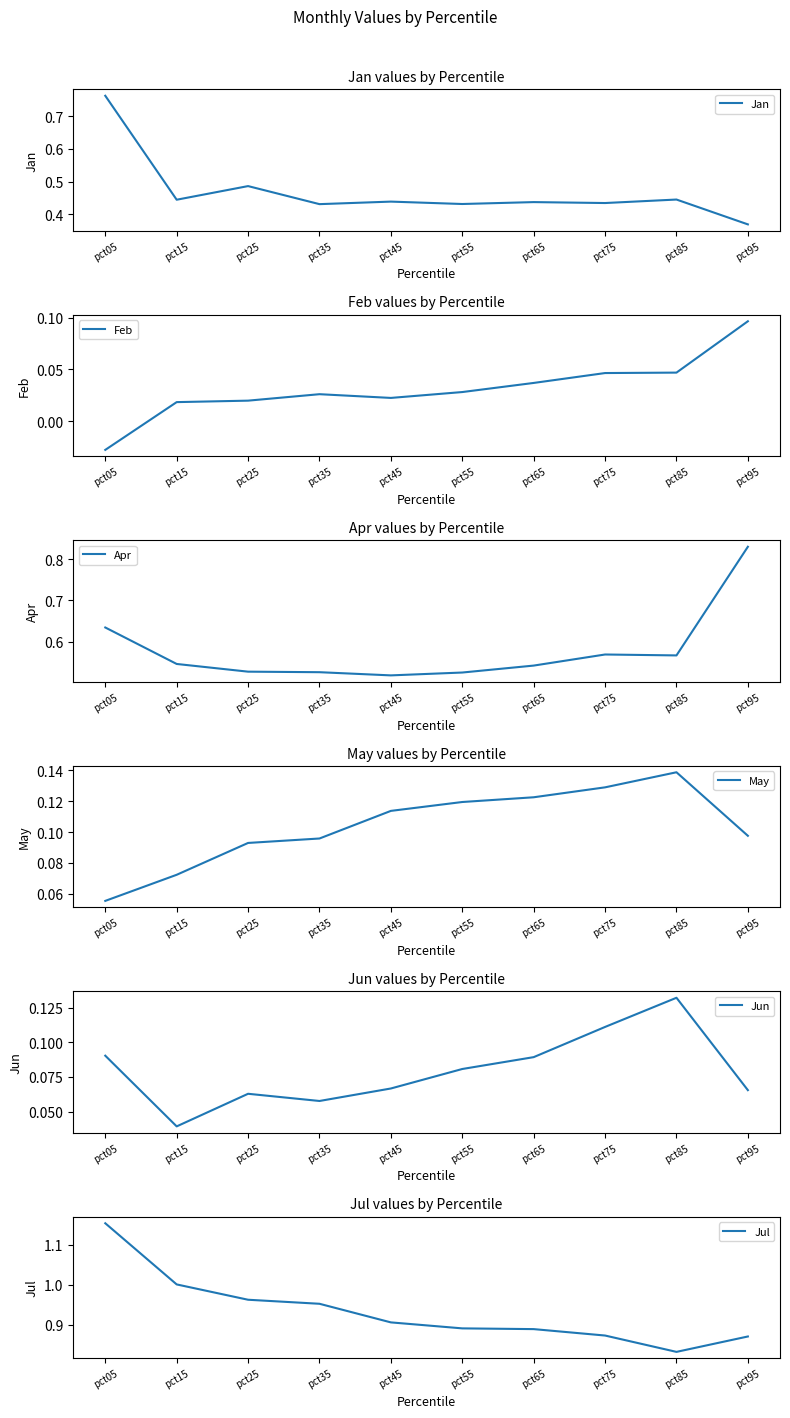

Read the May value at pct35.

0.1